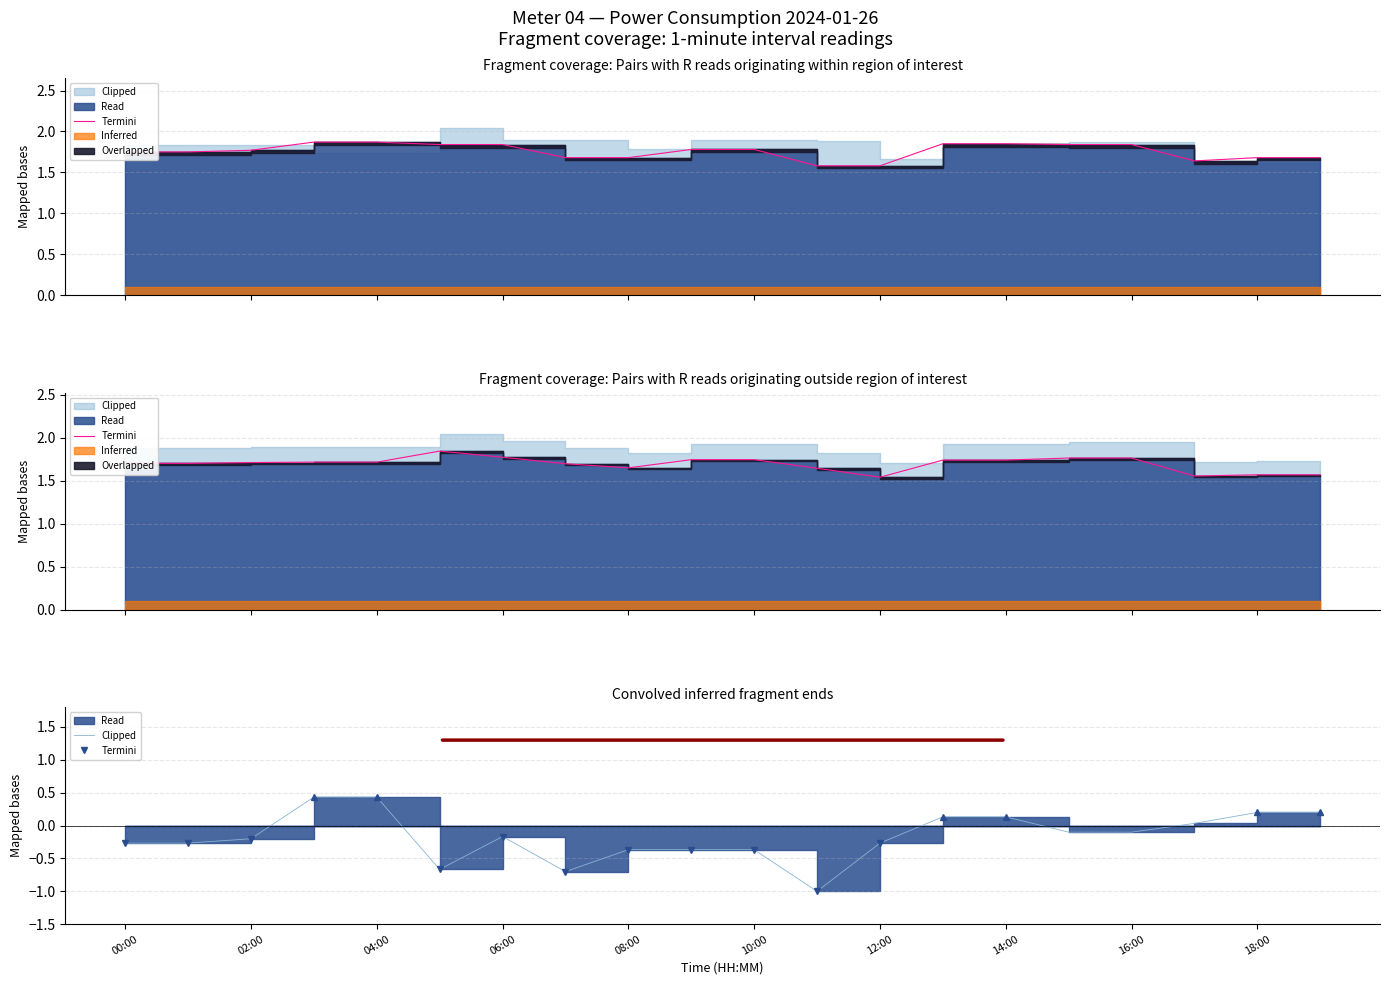

What is the maximum value shown in the chart?

1.9